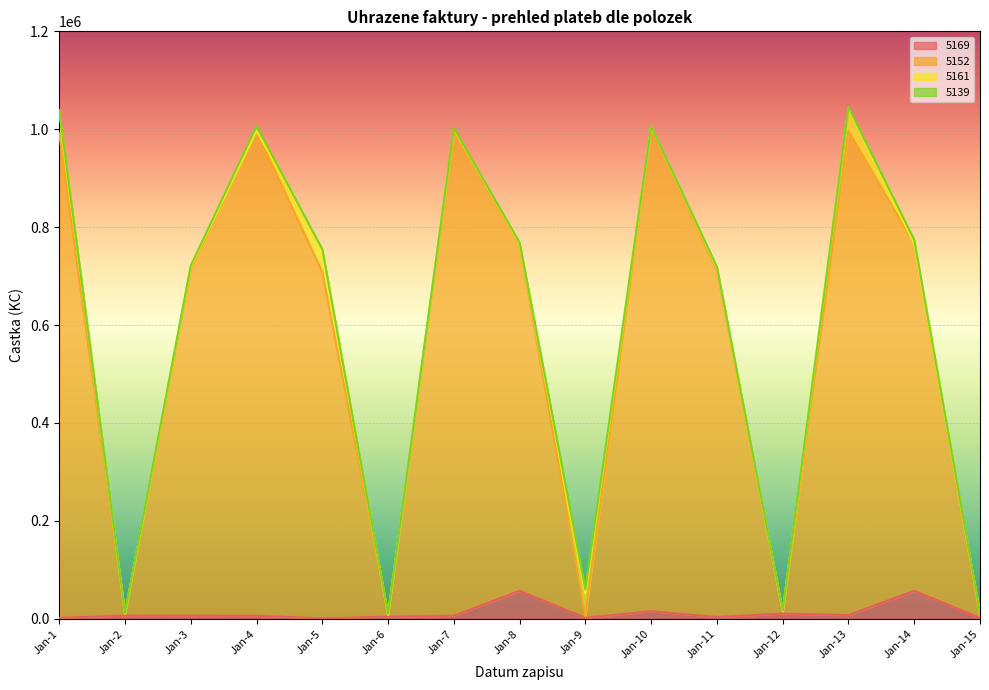

How many values in the 5169 series exceed 6050?

7